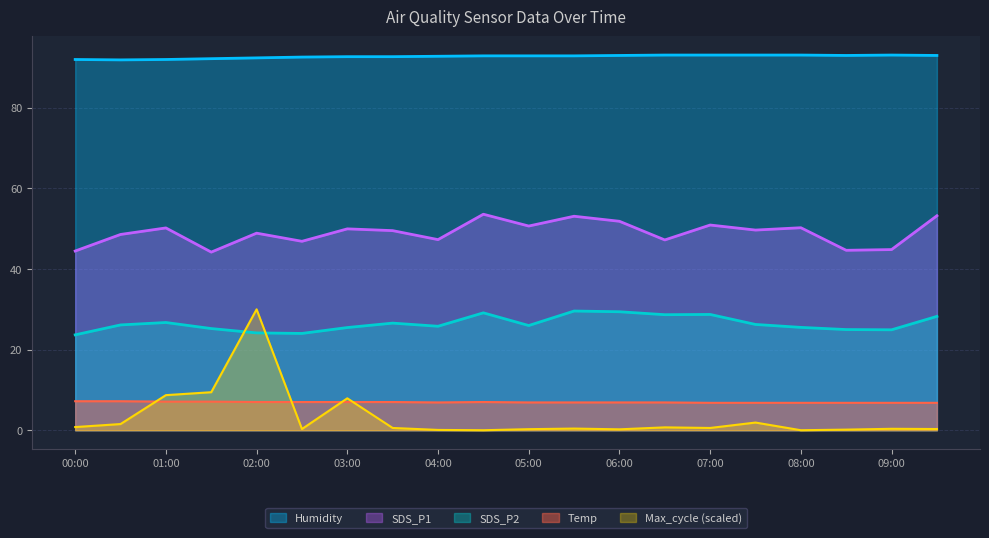

What is the highest value of the SDS_P2 series?

29.6